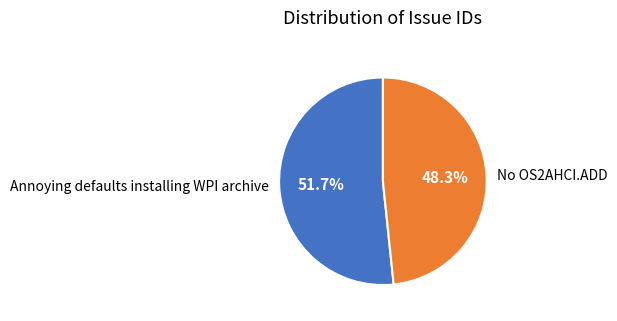

To the nearest percent, what is the difference between the Annoying defaults installing WPI archive and No OS2AHCI.ADD slice percentages?

3%